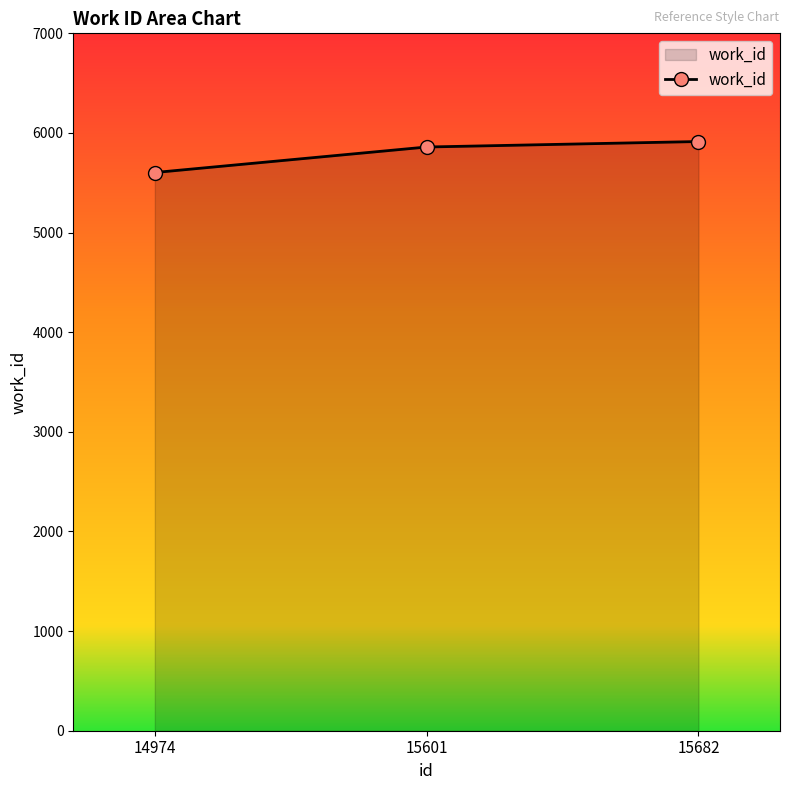

Count the values in the range 5603 to 5914.

3